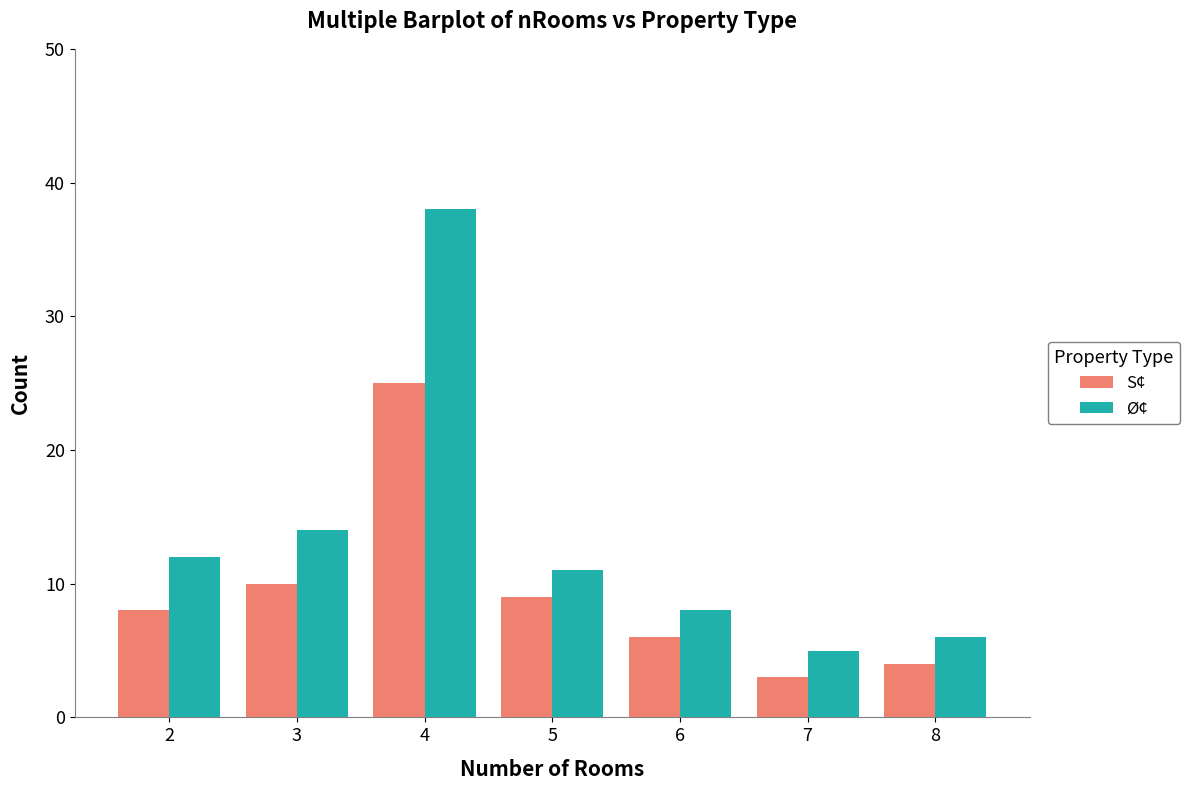

At which category is the sum across all series the highest?

4